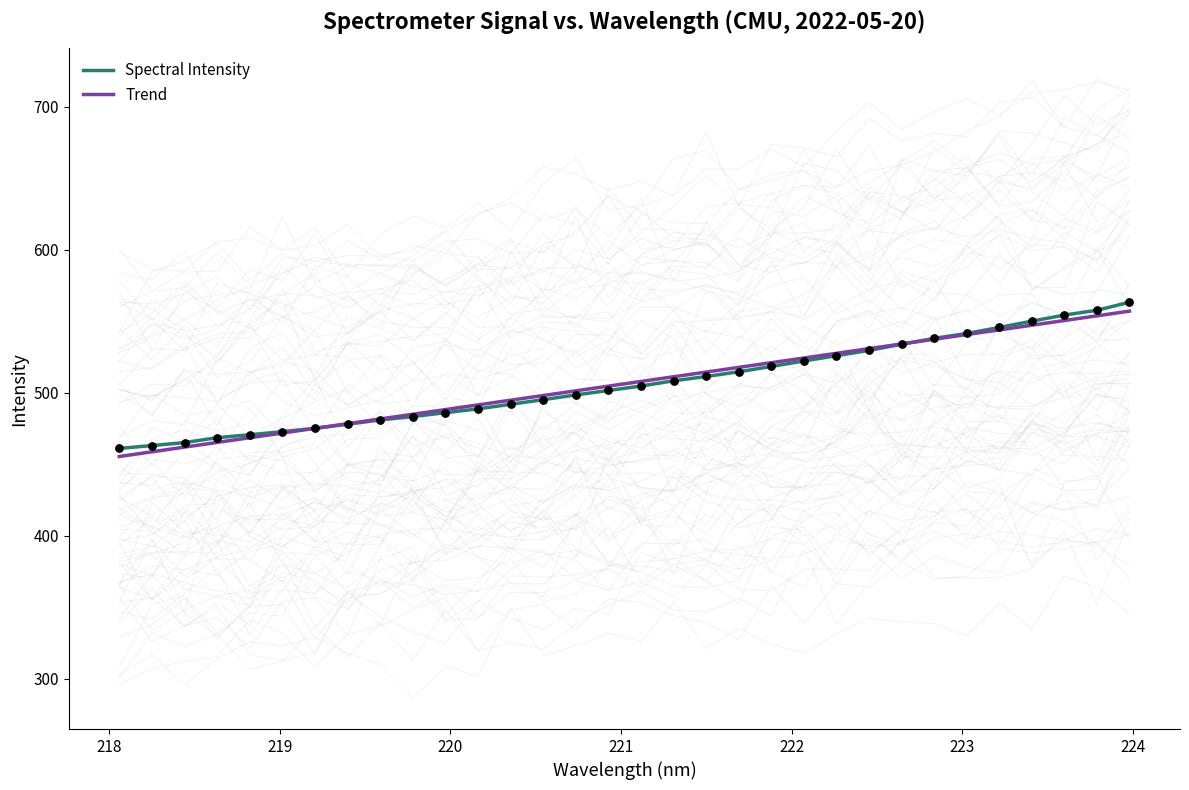

What is the minimum value for Spectral Intensity?

461.0